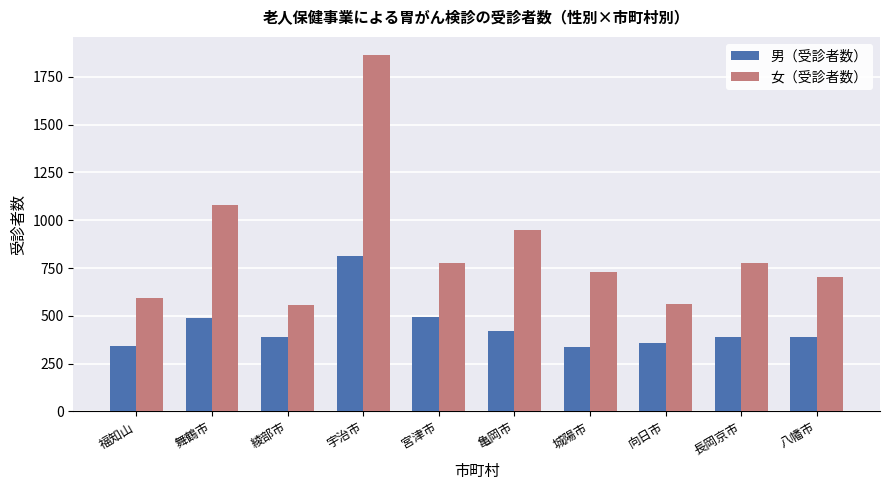

At 向日市, list the series in order from smallest to largest.

男（受診者数）, 女（受診者数）